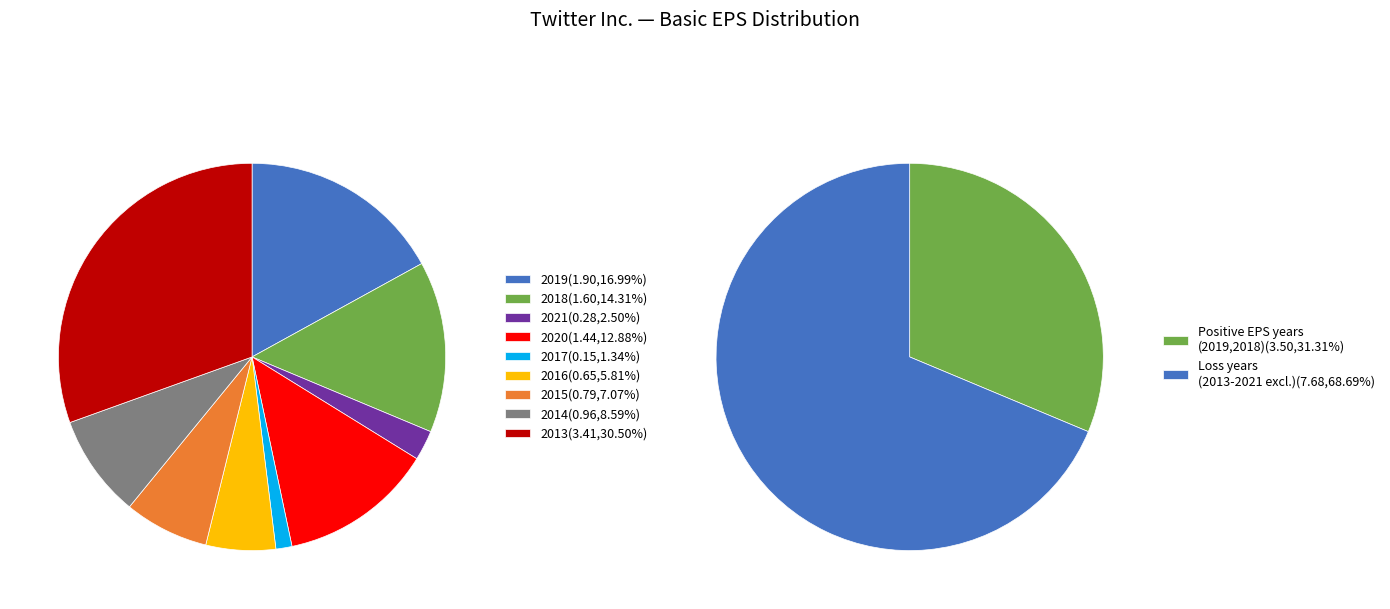

To the nearest percent, what percentage of the pie is 2015?

7%